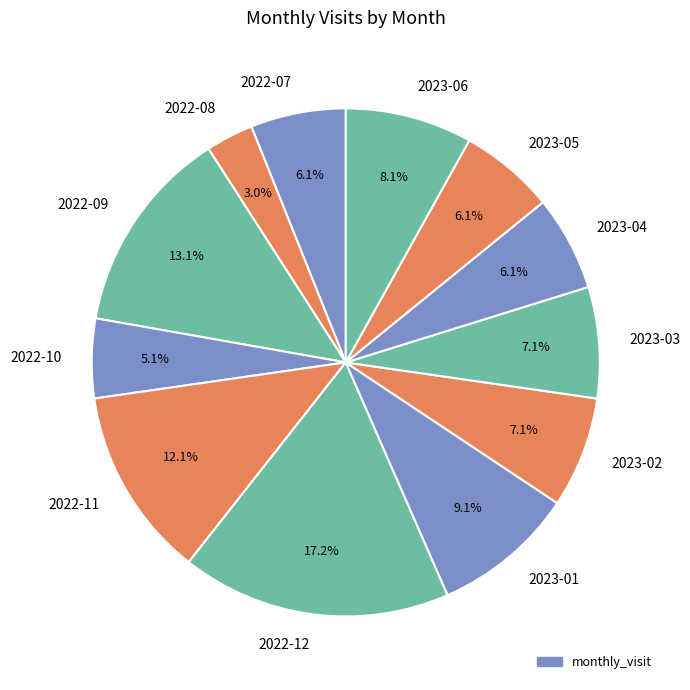

To the nearest percent, what portion does 2023-01 represent?

9%